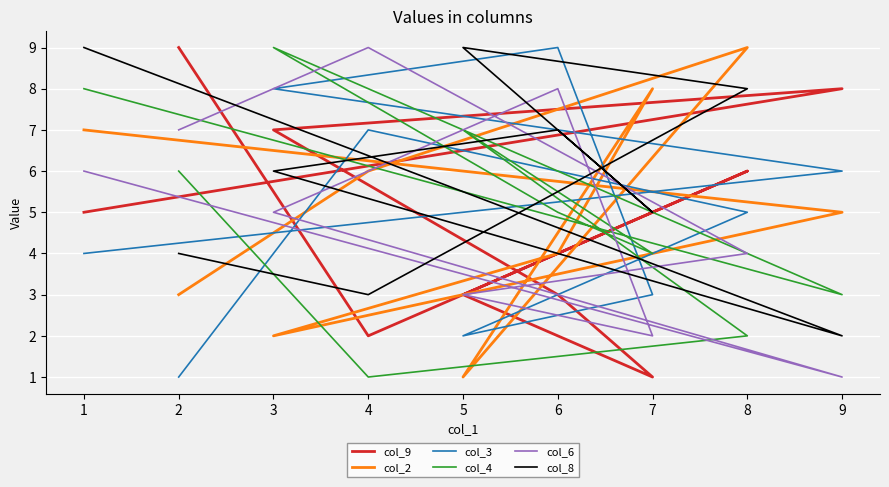

Where is the first local maximum for col_8?

6